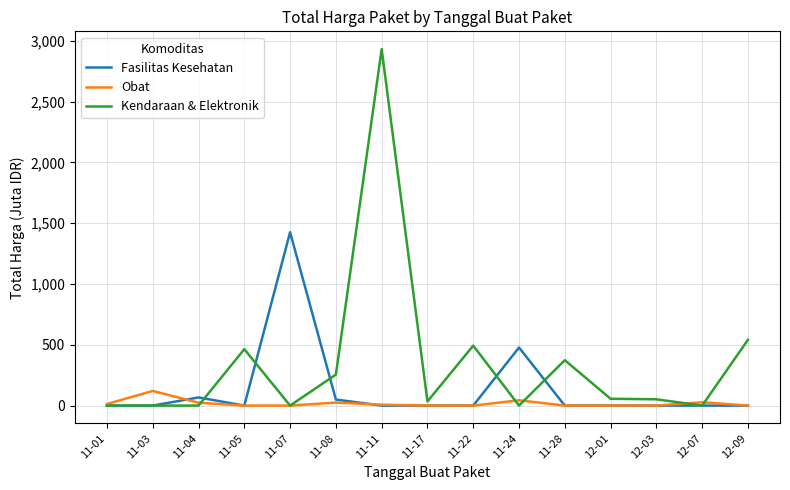

Between 11-11 and 12-01, which series saw the biggest shift?

Kendaraan & Elektronik